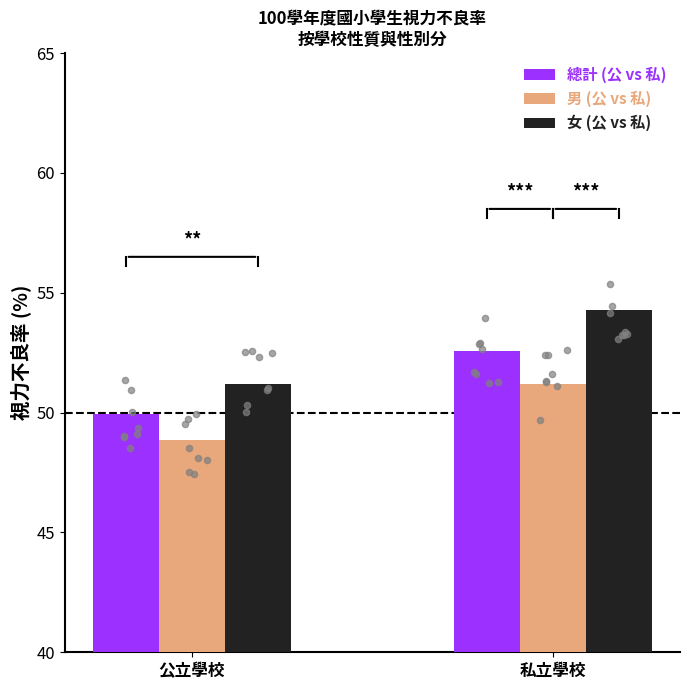

What is the total value across all series at 私立學校?

158.0